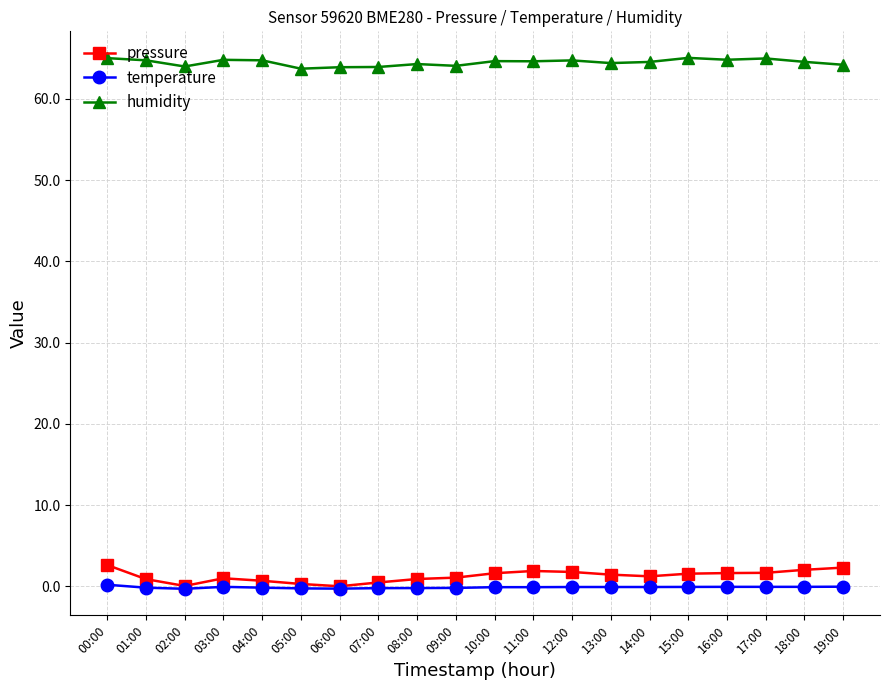

The humidity series shows 26.7 at 12:00. True or false?

False